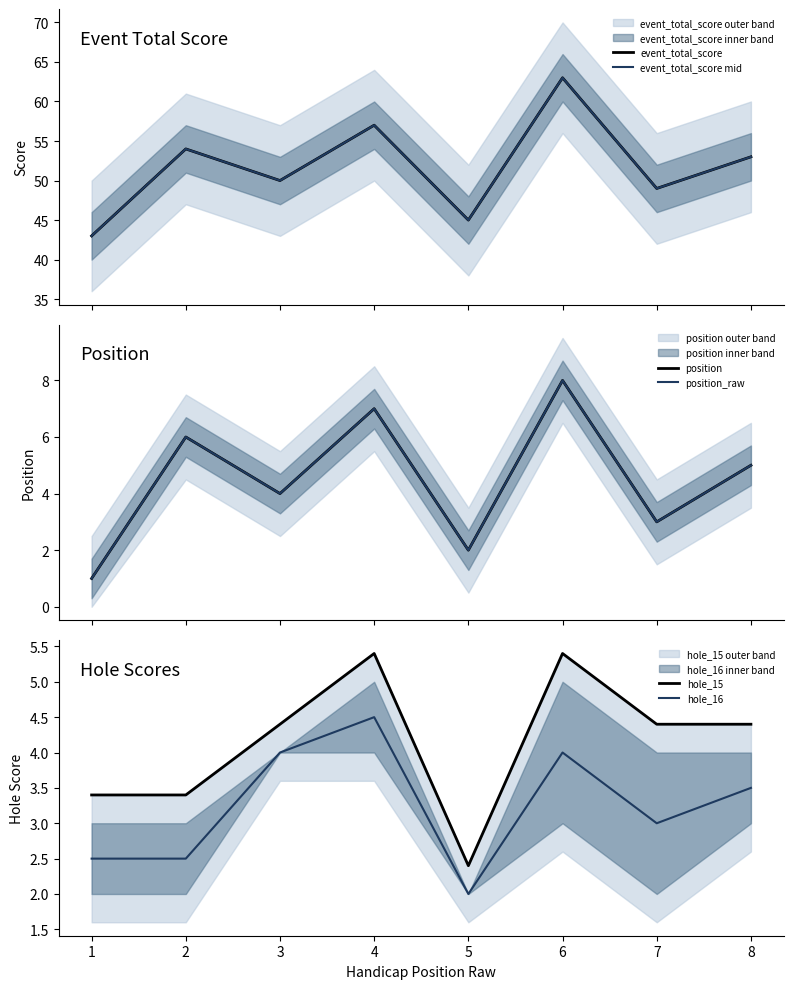

Count the position_raw values in the range 3 to 7.

5